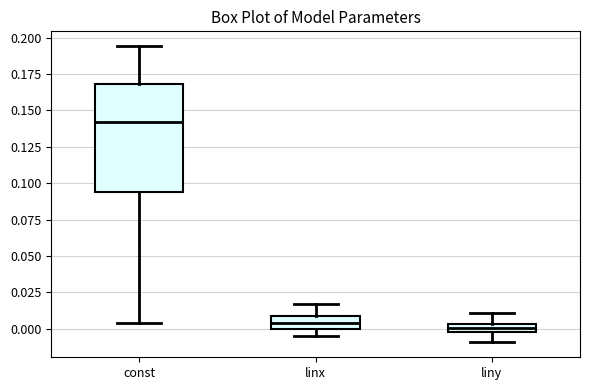

Where does the lower whisker of the box for liny end on the y-axis? The values are not printed on the chart, so give them approximately, as read against the axis.

-0.010